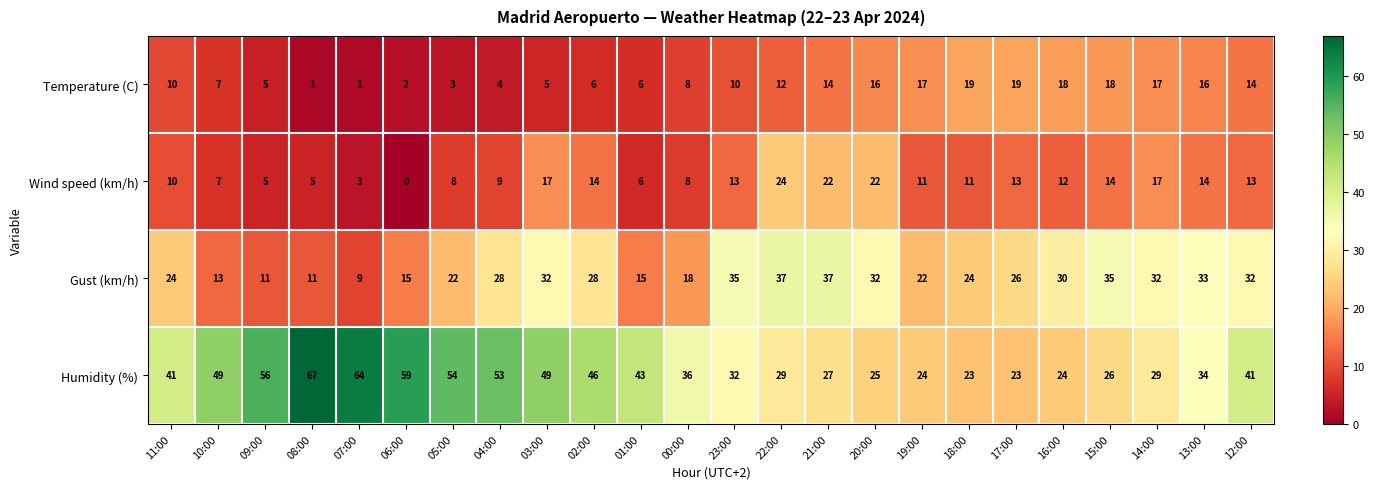

Which series has the largest range (max minus min)?

Humidity (%)